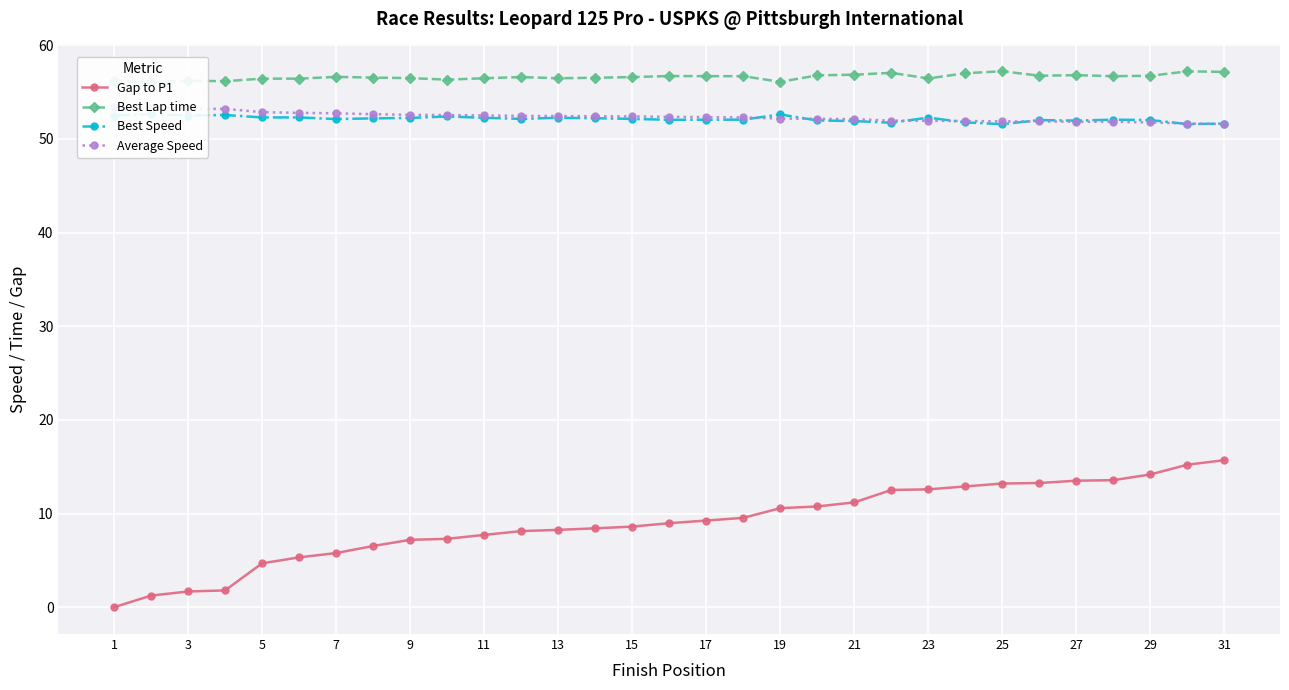

The Gap to P1 series shows 14.2 at 29. True or false?

True